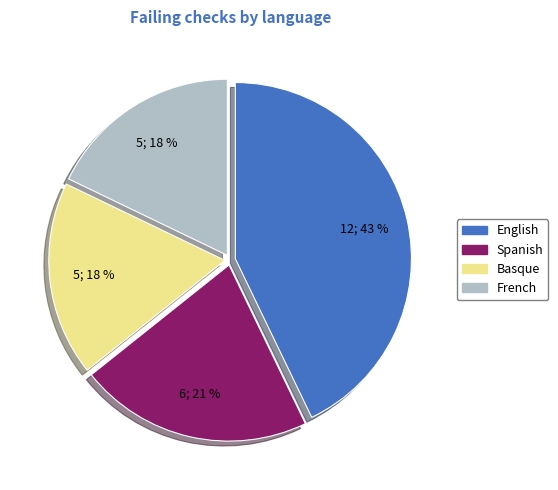

Is there a majority slice in this chart?

No